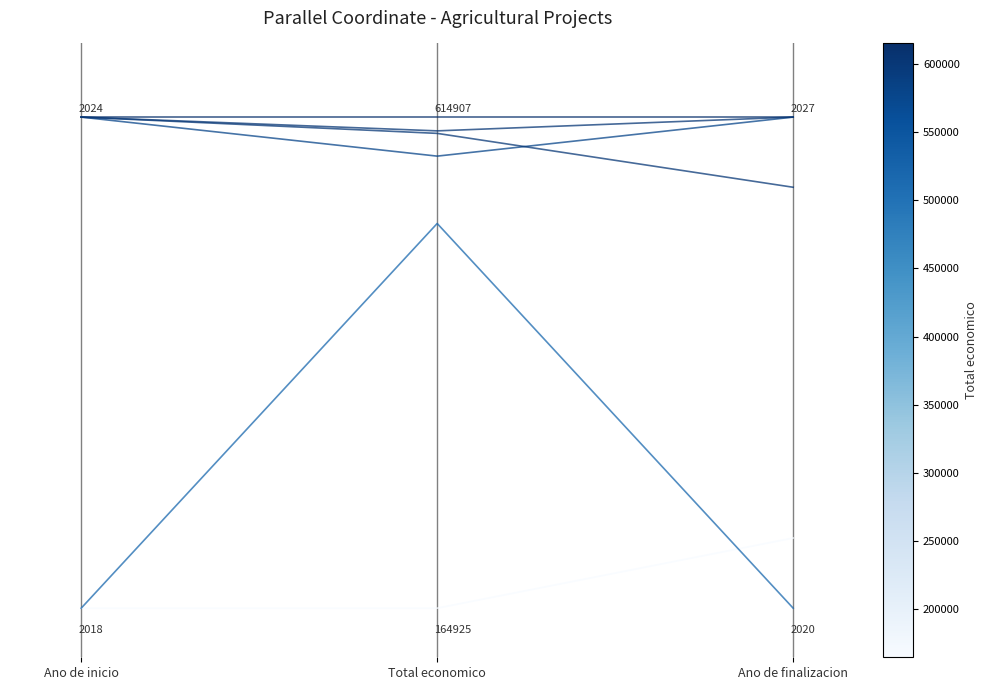

Does the chart have visible grid lines?

No